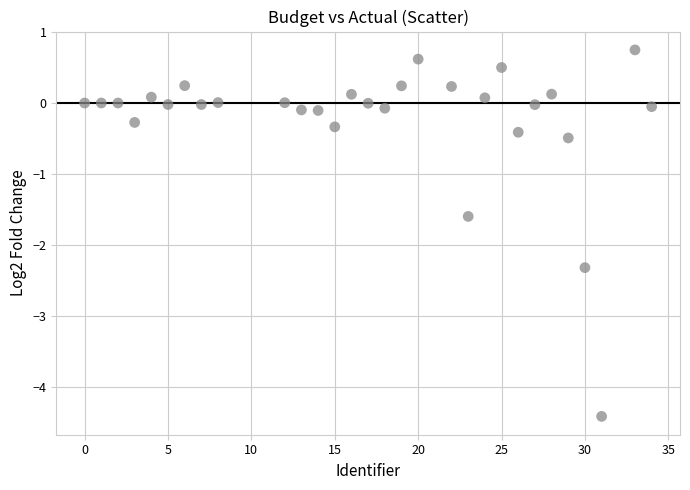

What Y value in the scatter plot is closest to -1?

-0.5